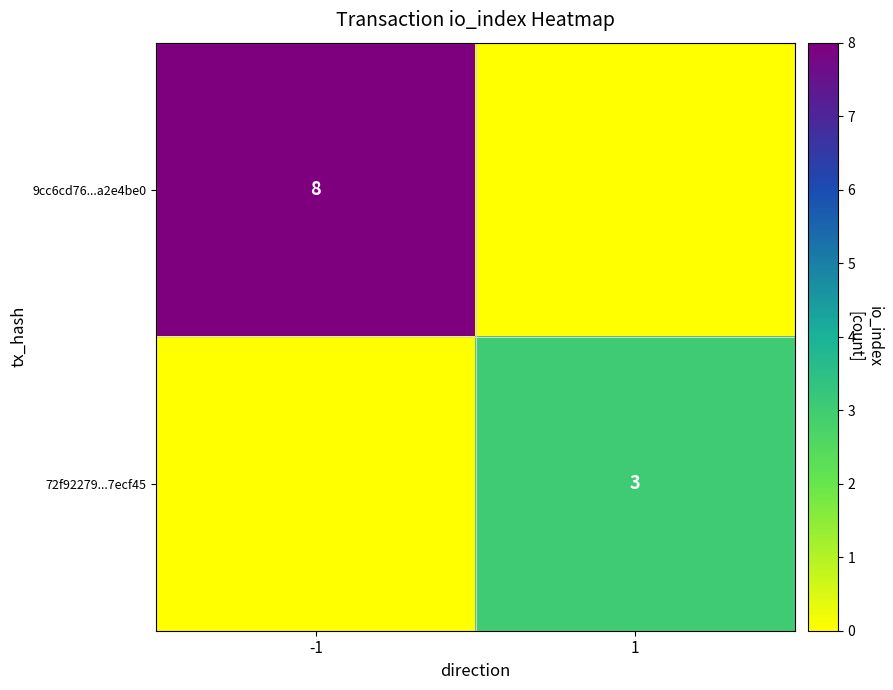

What is the spread (max minus min) of values at 1?

3